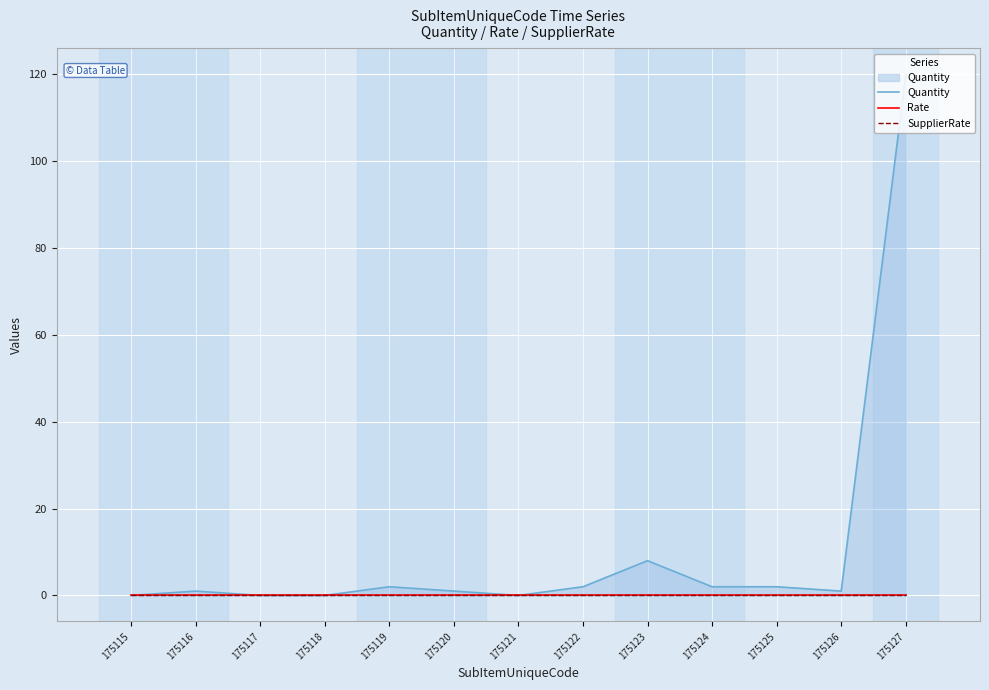

How many positive values does the Quantity series have?

9